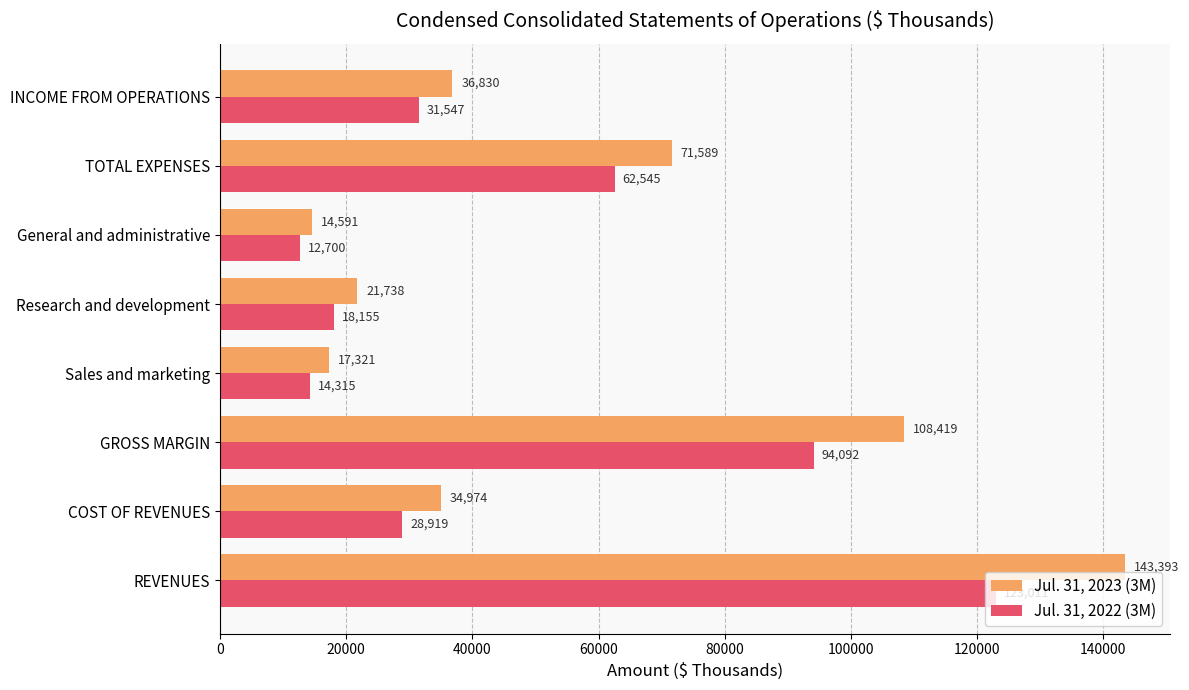

What is the total value across all series at INCOME FROM OPERATIONS?

68377